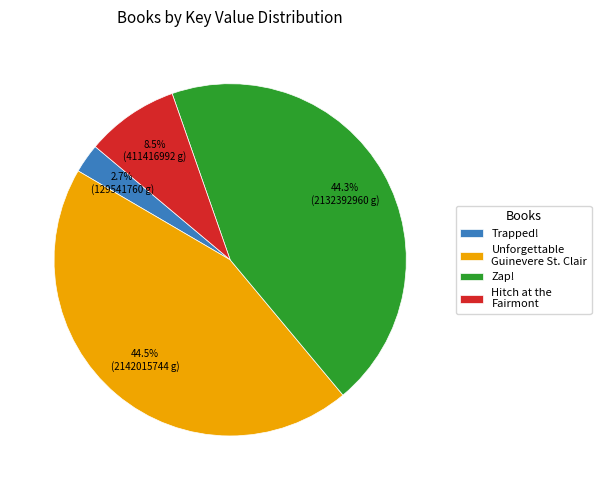

How many slices are in this pie chart?

4